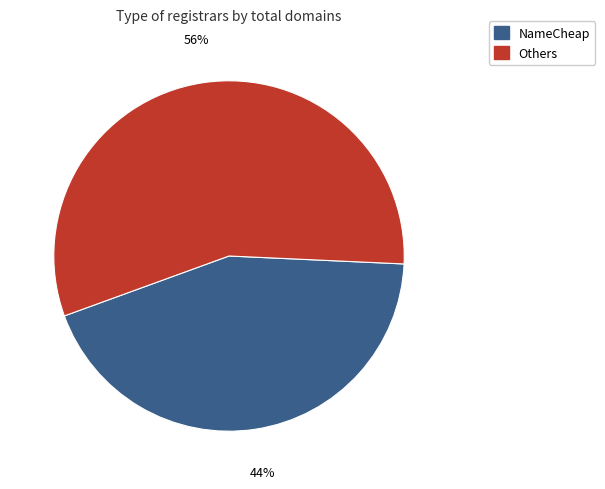

Combined, do Others and NameCheap account for over 50%?

Yes